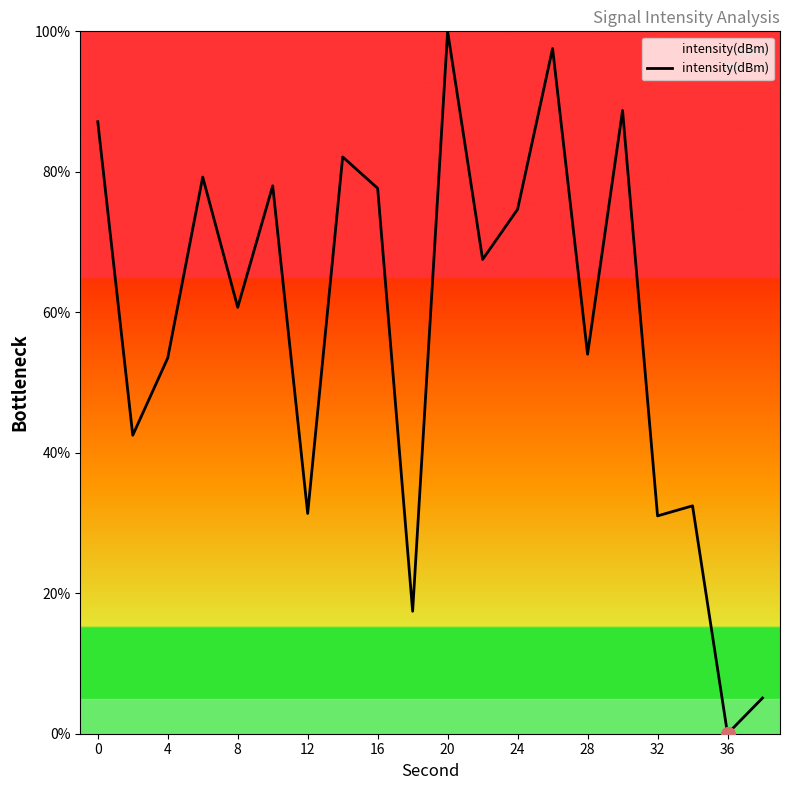

How many lines are shown in the chart?

1